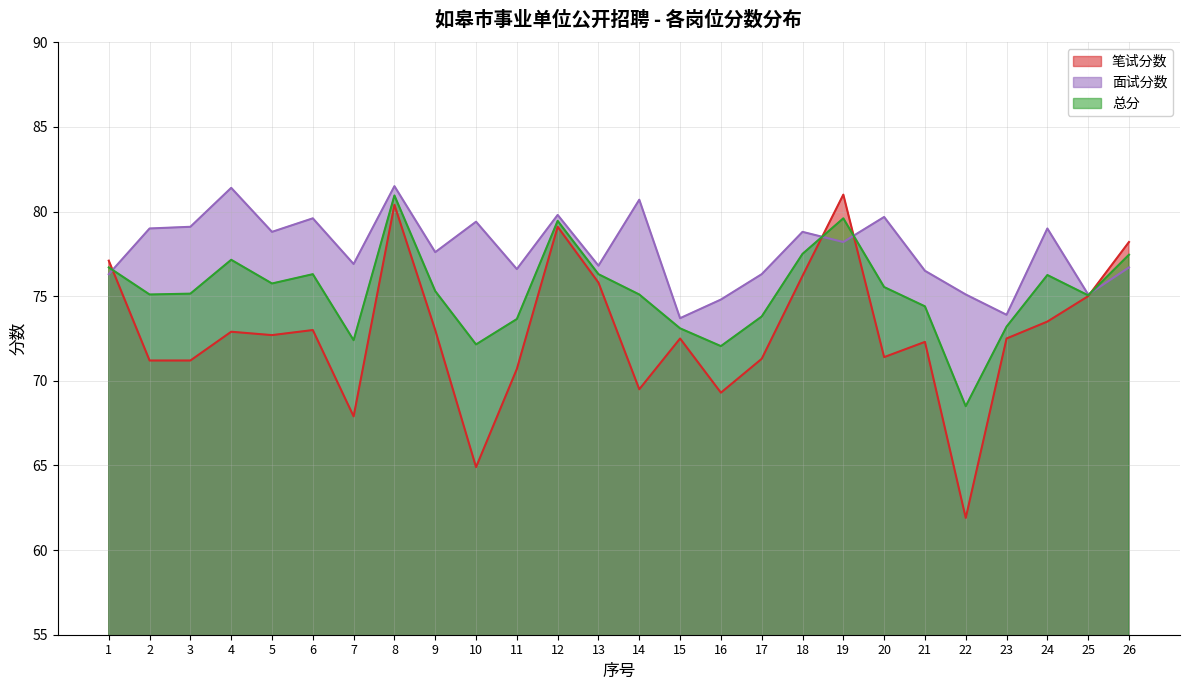

What are all the series names shown in the legend?

笔试分数, 面试分数, 总分